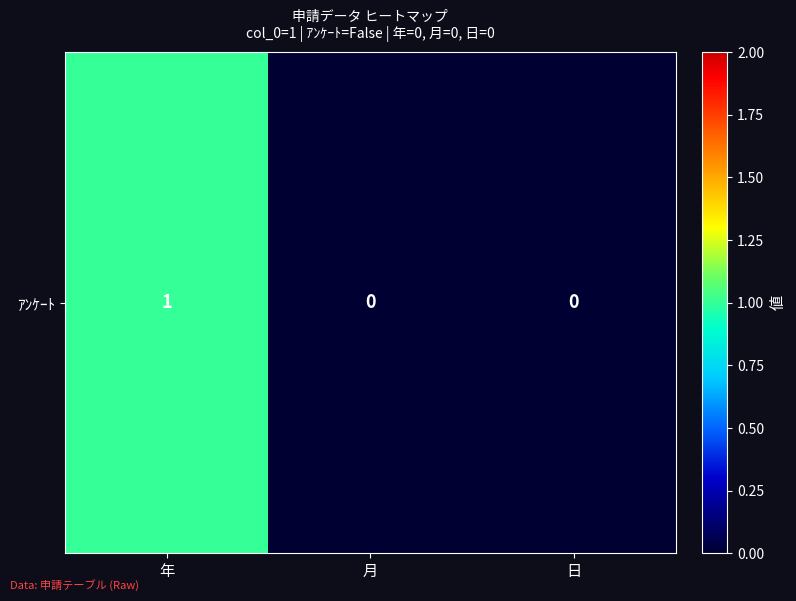

What is the difference between the values at 年 and 月?

1